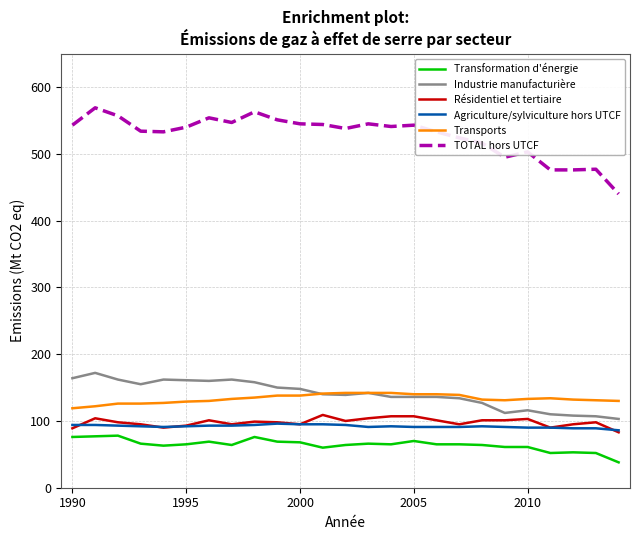

True or false: Industrie manufacturière and Transformation d'énergie cross at least once.

False